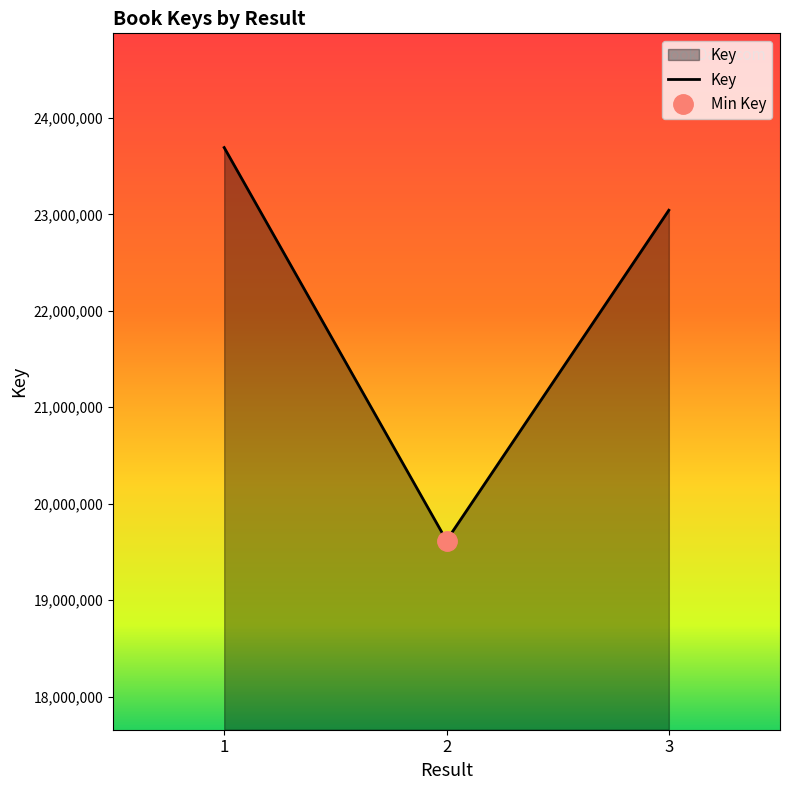

How many values exceed 23043195?

1